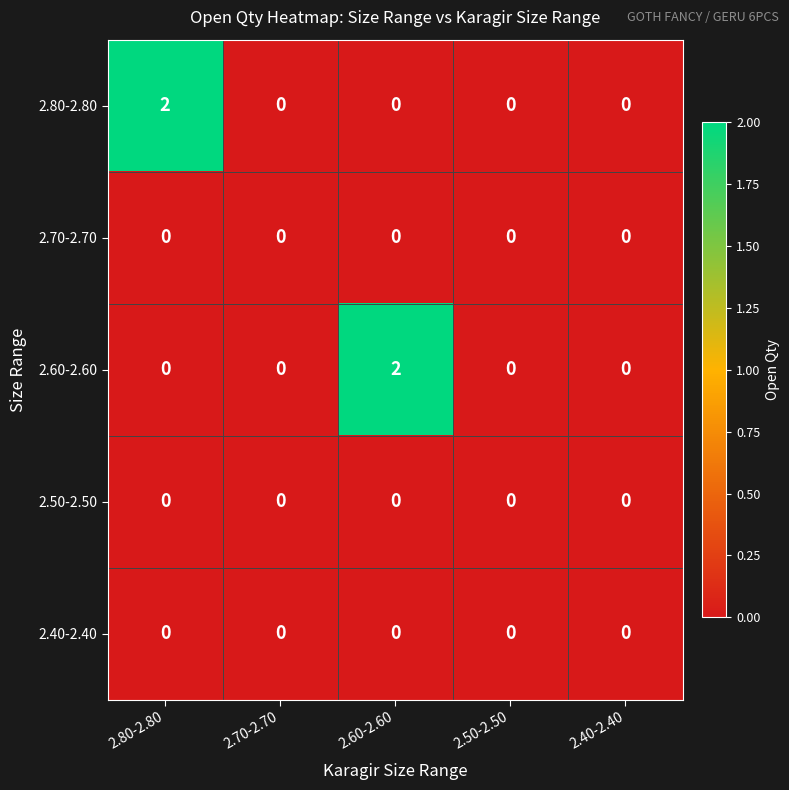

How many 2.60-2.60 values are between 0 and 1?

4